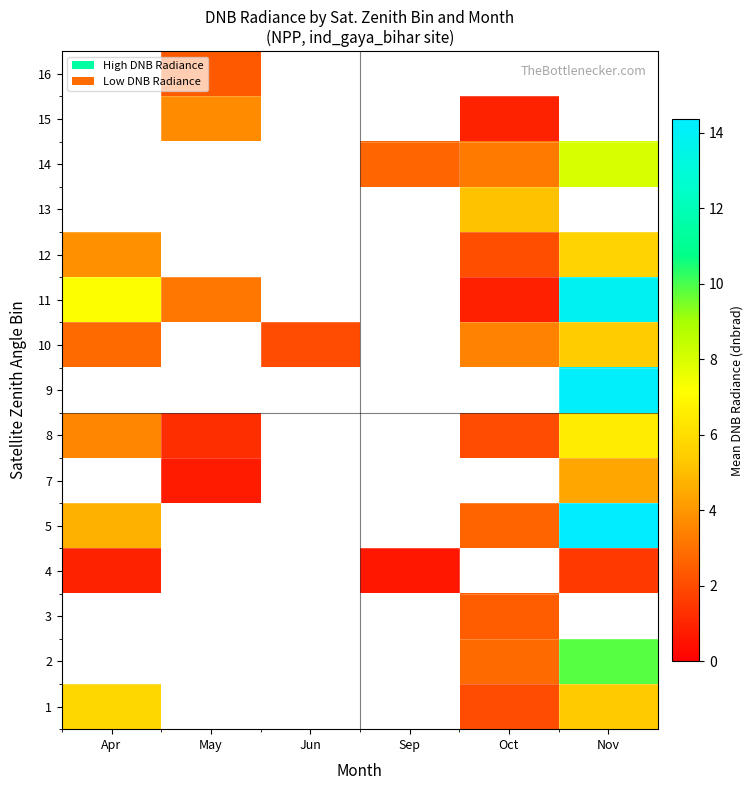

How many positive values does the 5 series have?

3